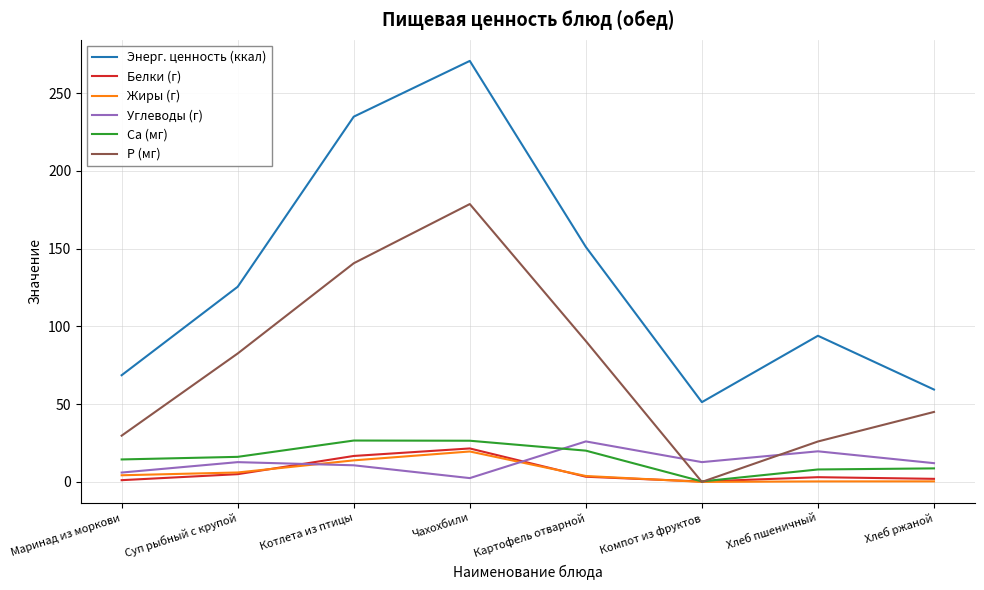

What is the sum of all P (мг) values?

593.3